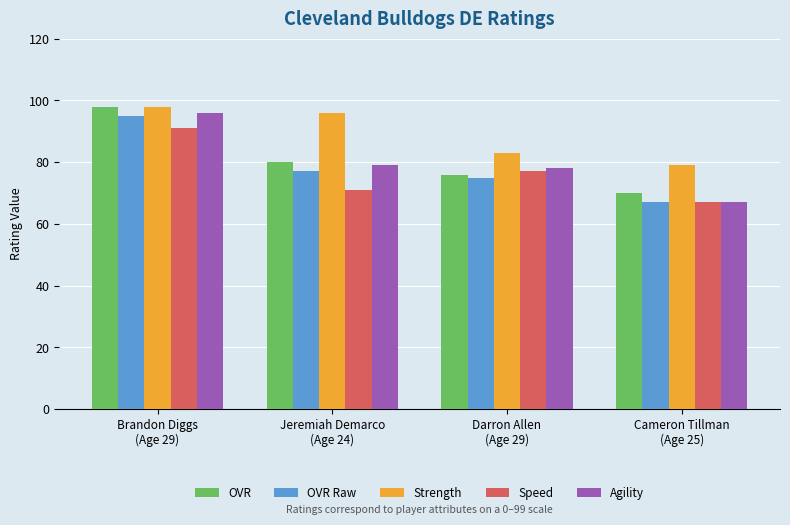

What is the difference between the maximum and minimum values in the OVR series?

28